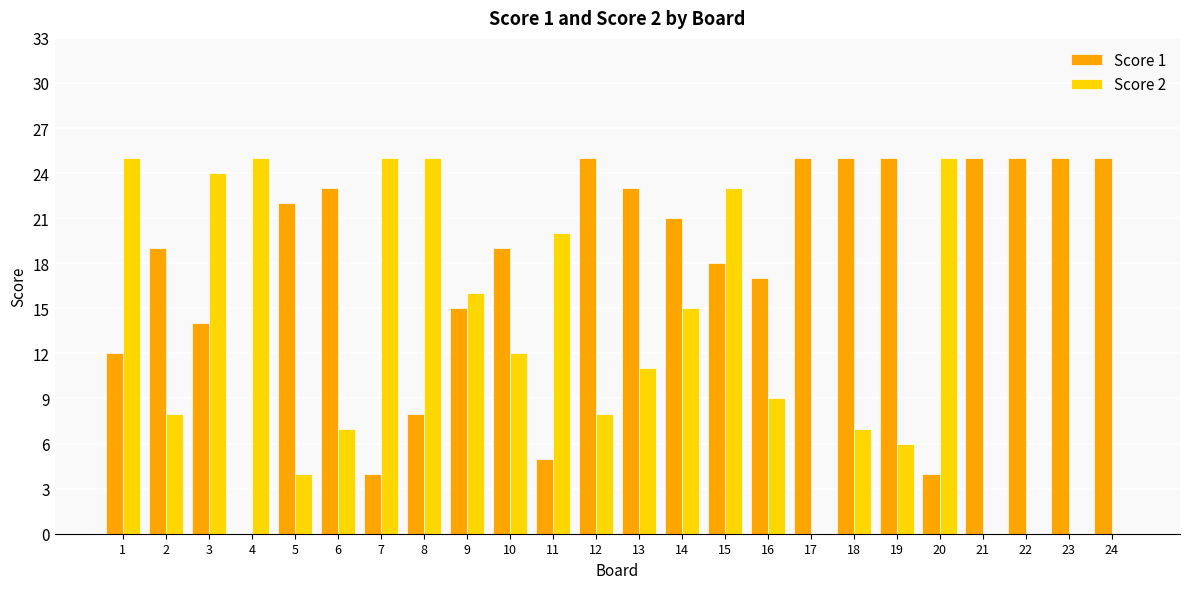

Read the Score 1 value at 12.

25